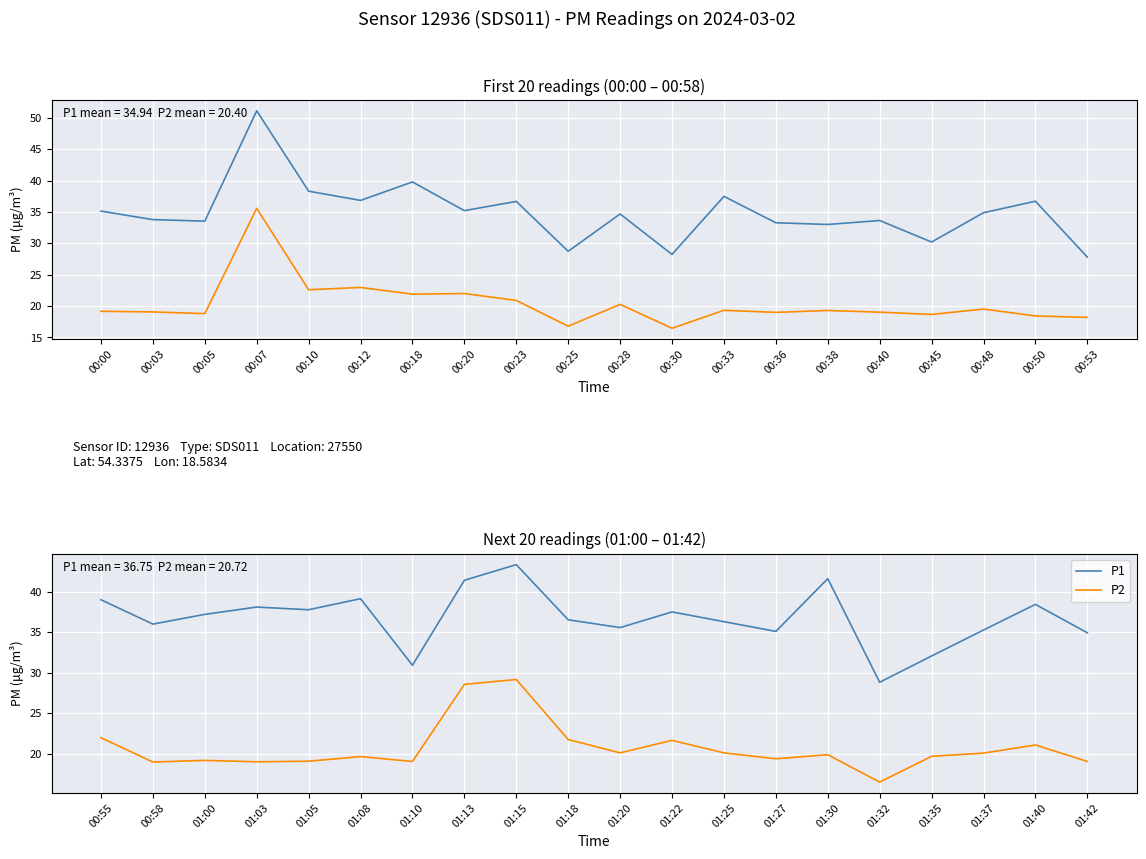

Rank the series by their average value, from highest to lowest.

P1, P2